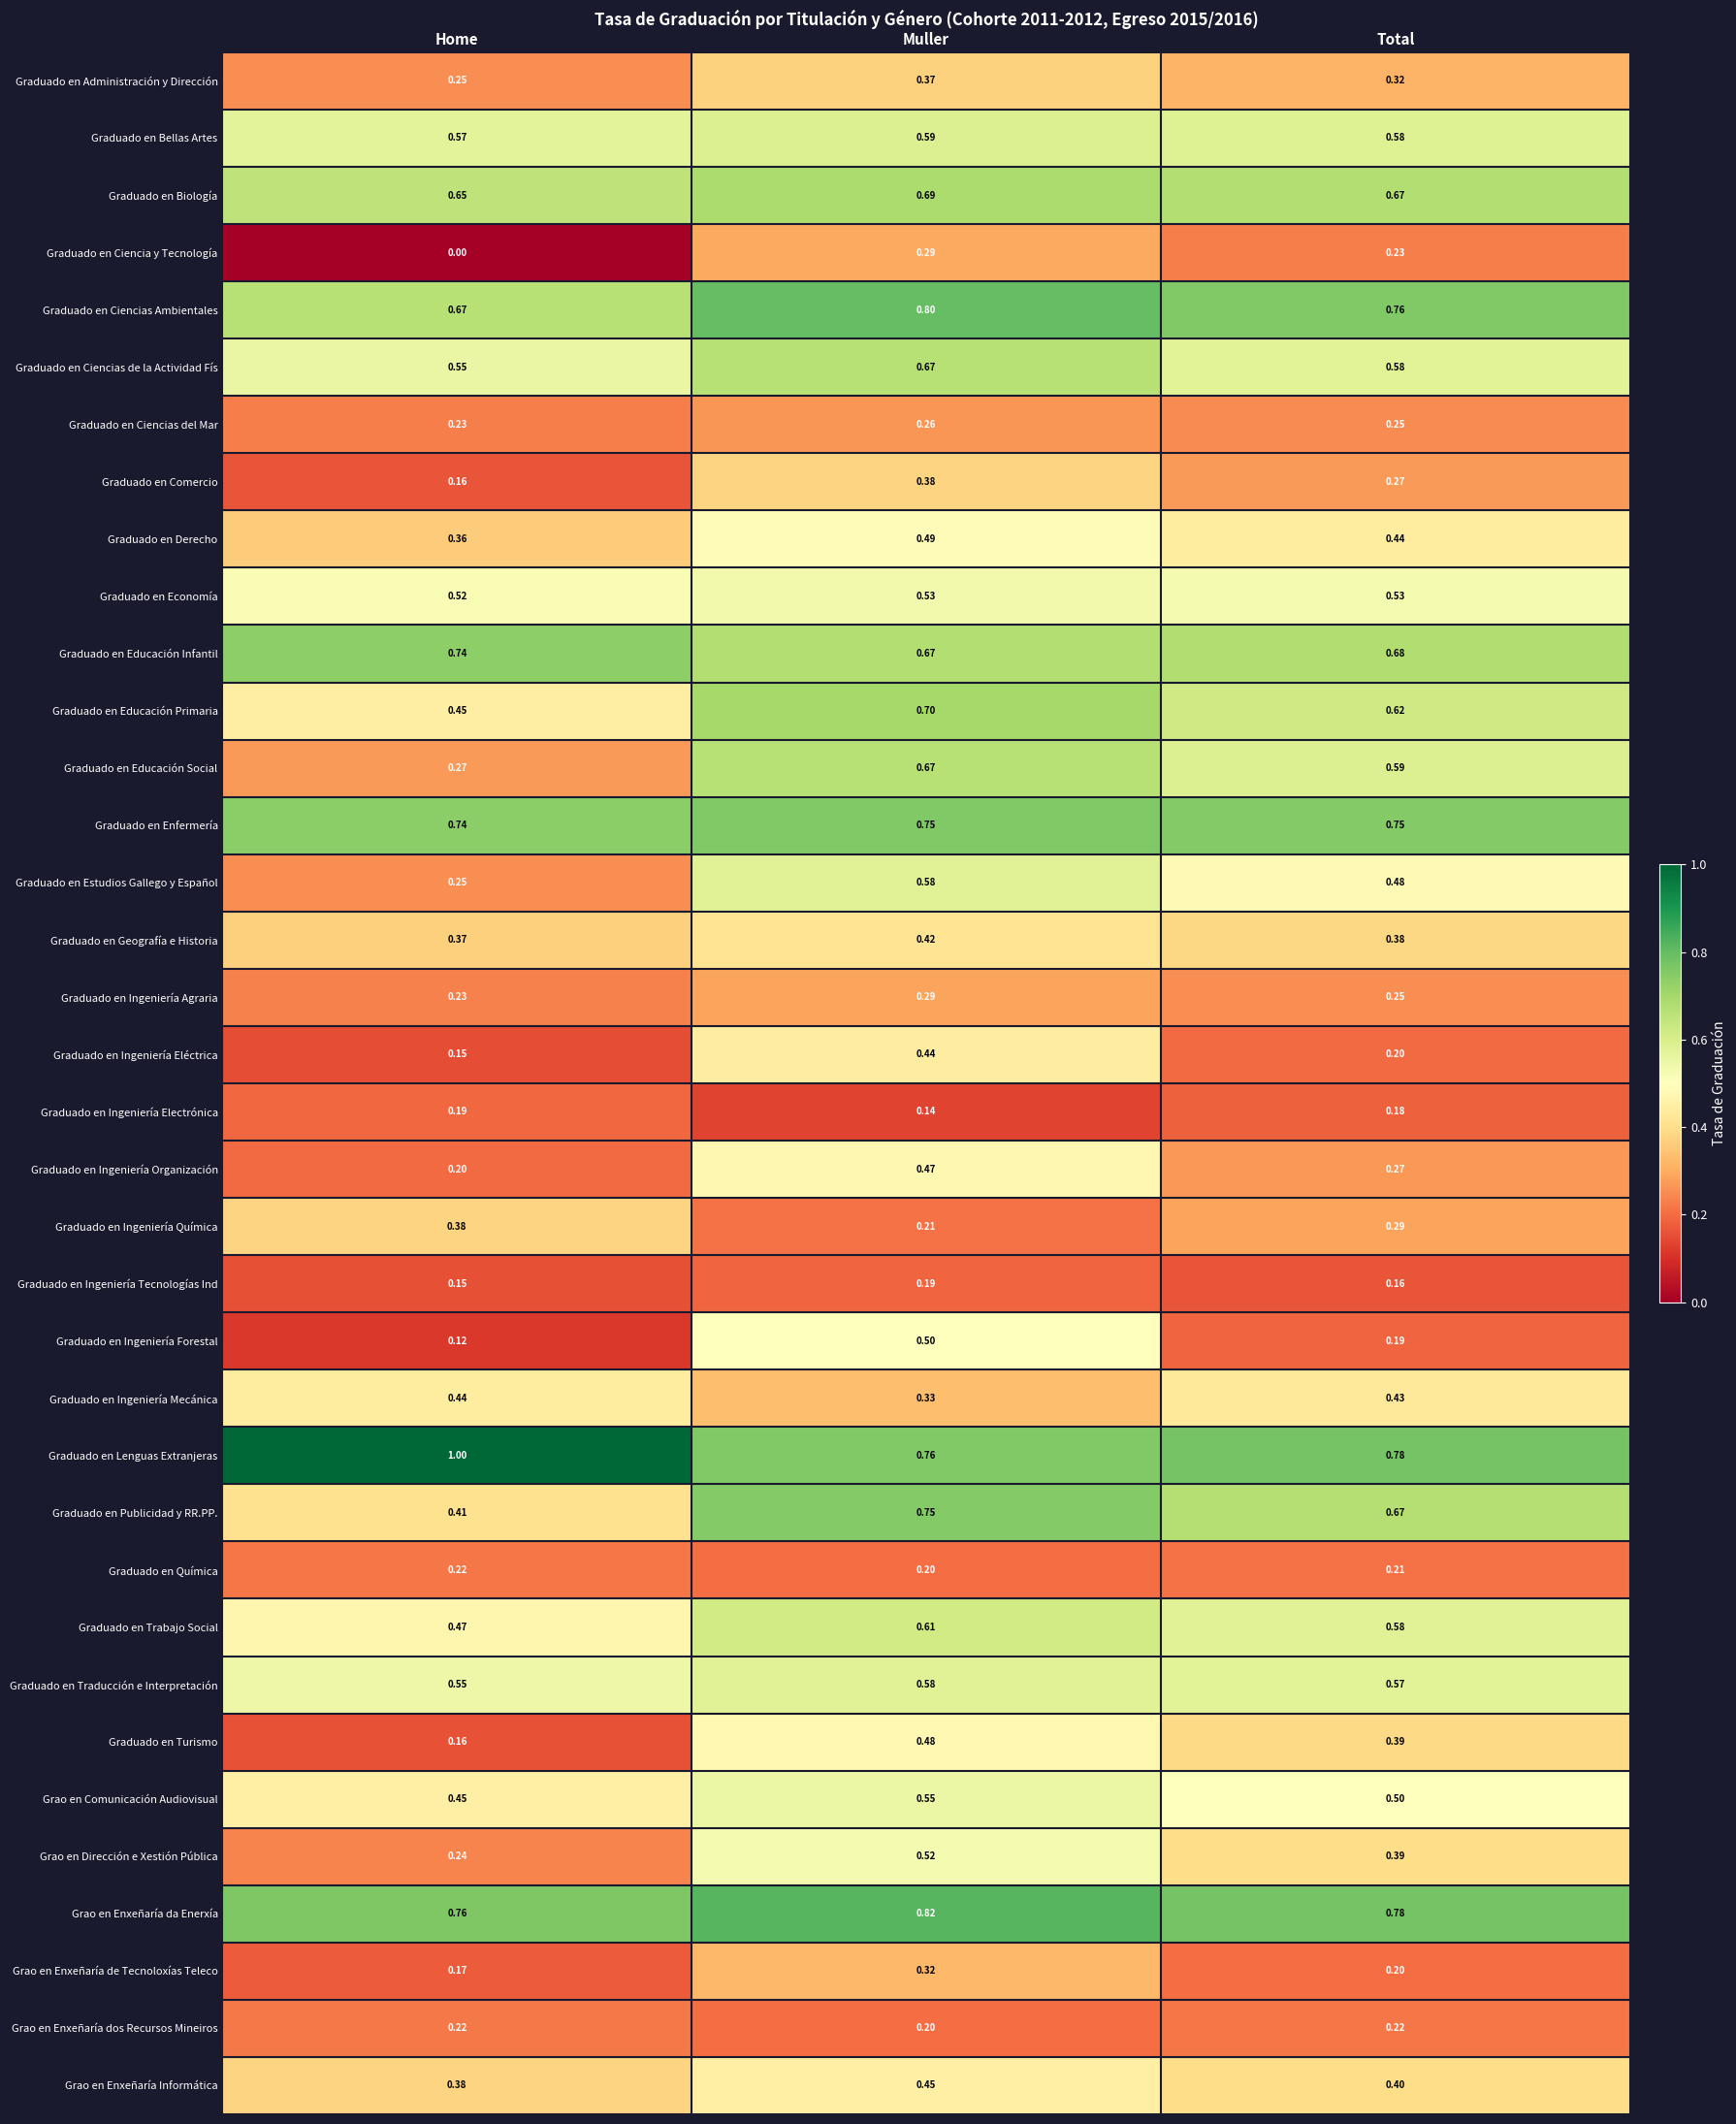

List the labels in order of Grao en Dirección e Xestión Pública value, smallest first.

Home, Total, Muller